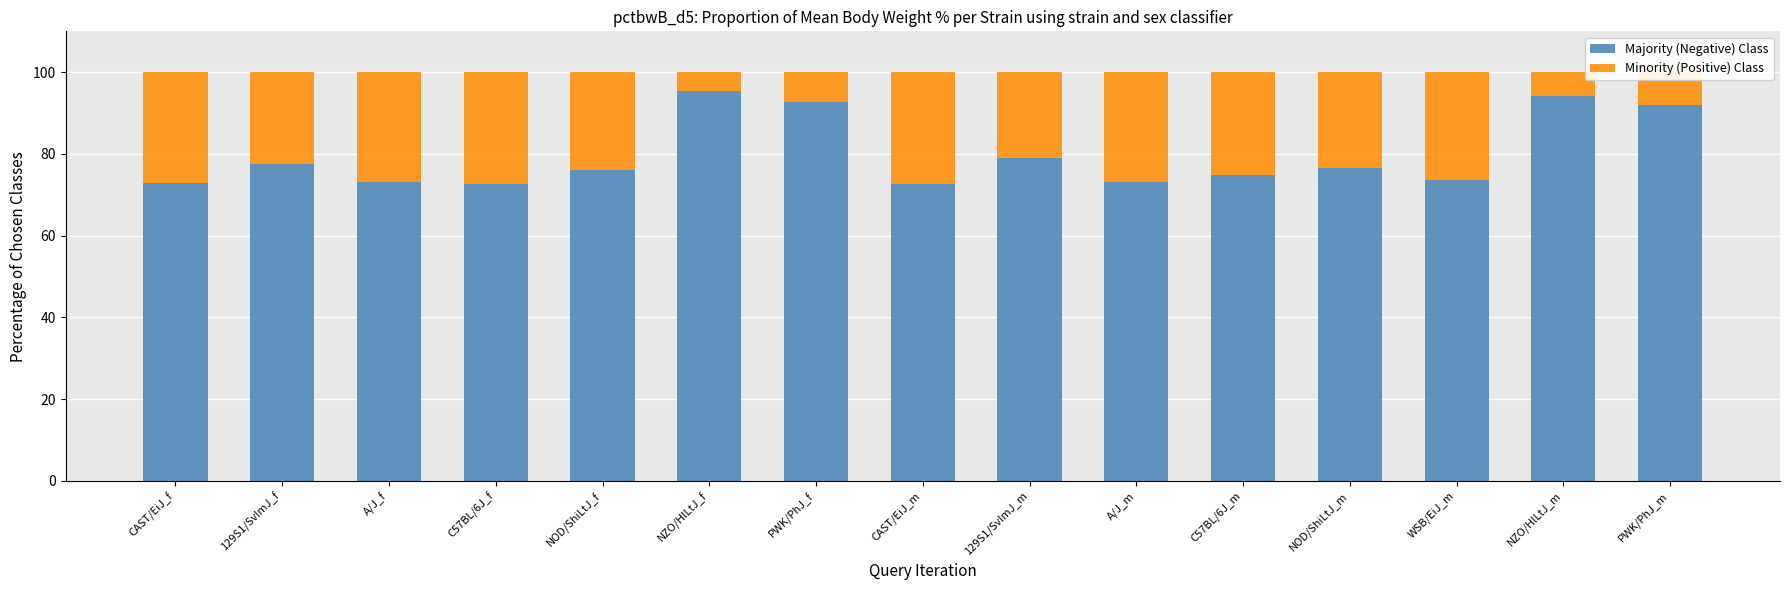

What is the total value across all series at C57BL/6J_m?

100.0